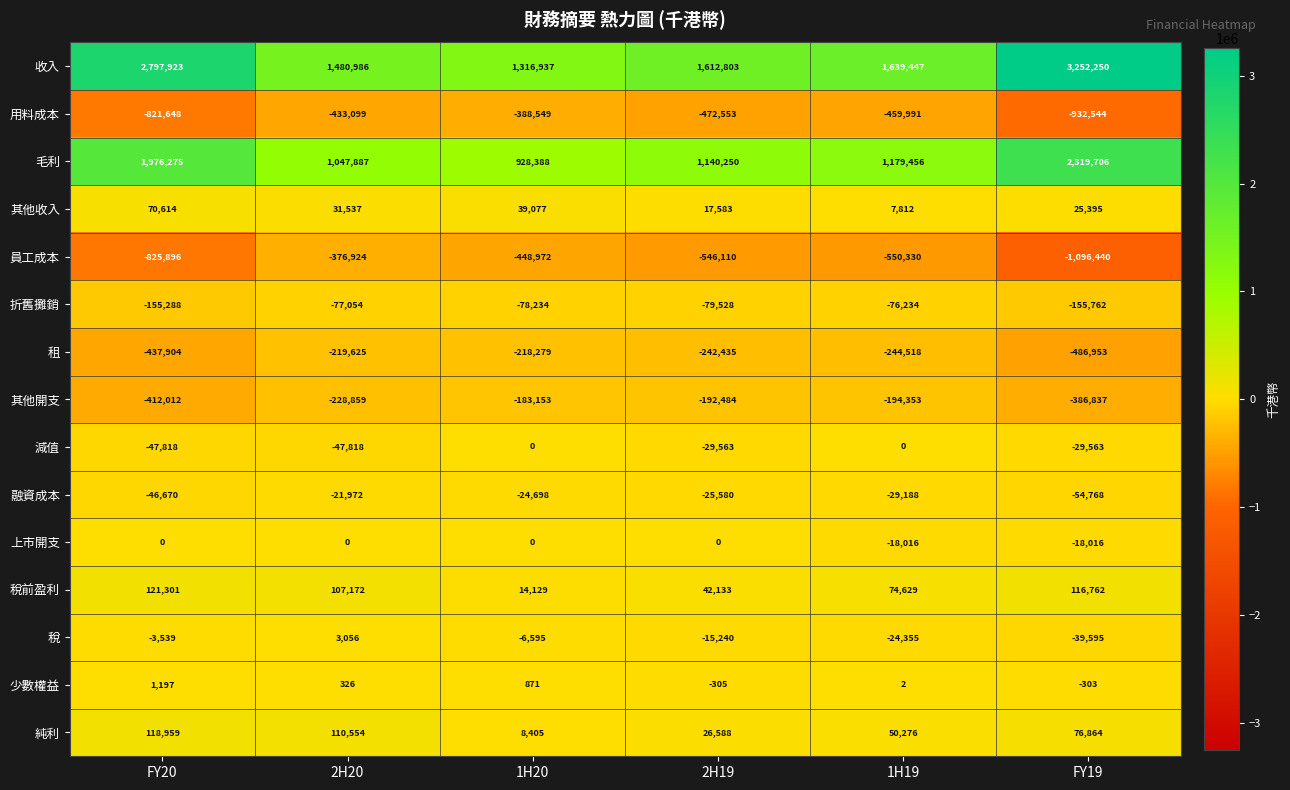

How many categories are shown in the chart?

6